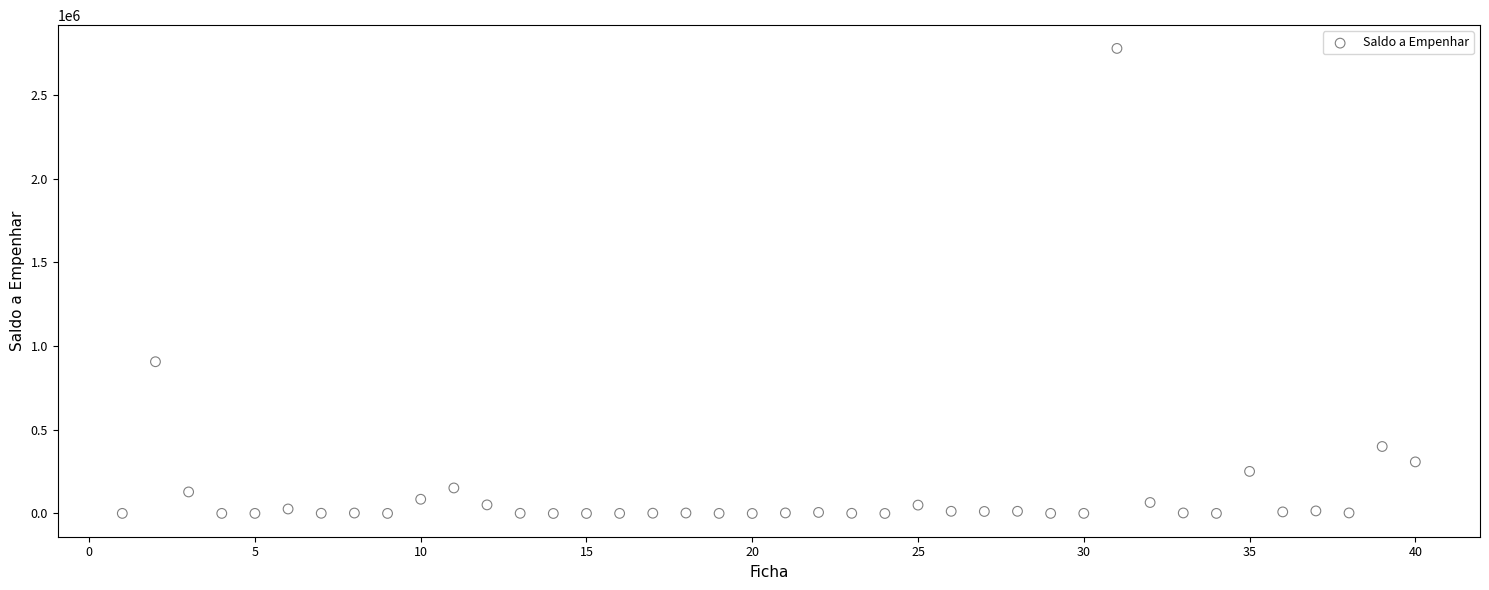

What is the range of Y values (max minus min)?

2776840.7